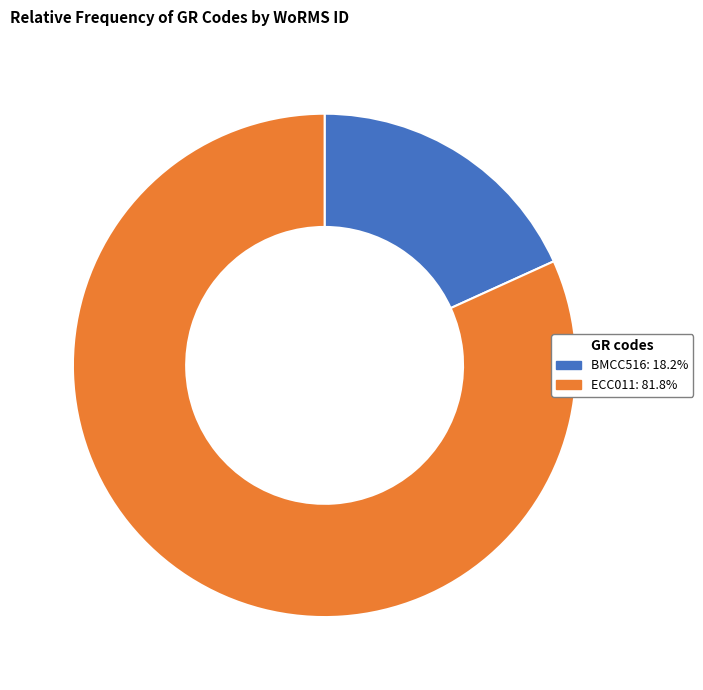

Which has a higher value, ECC011 or BMCC516?

ECC011